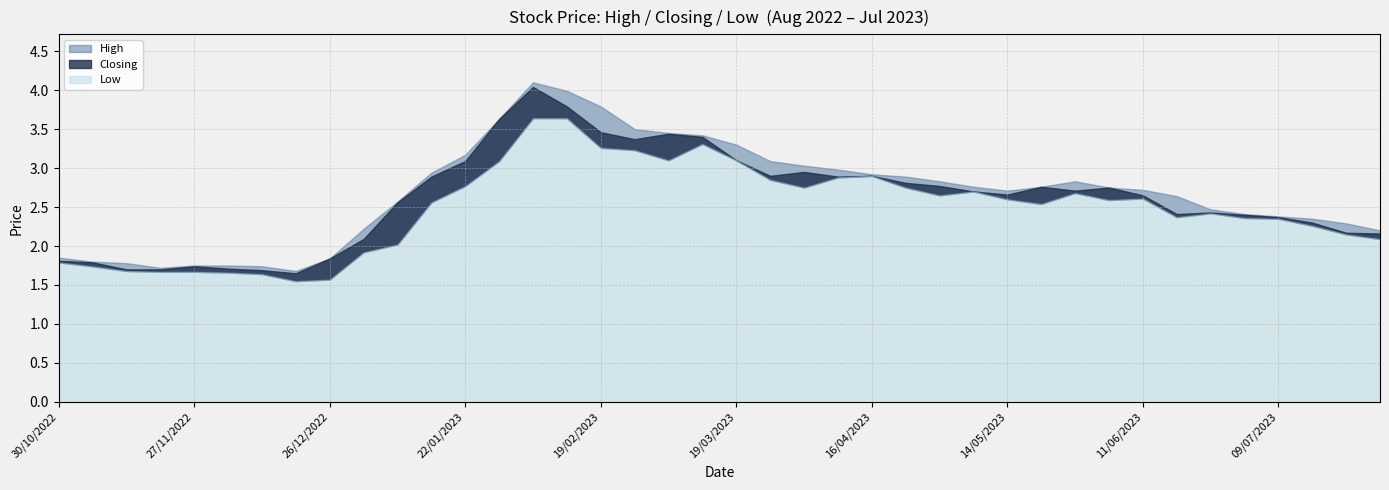

Rank the series by their average value, from lowest to highest.

Low, Closing, High